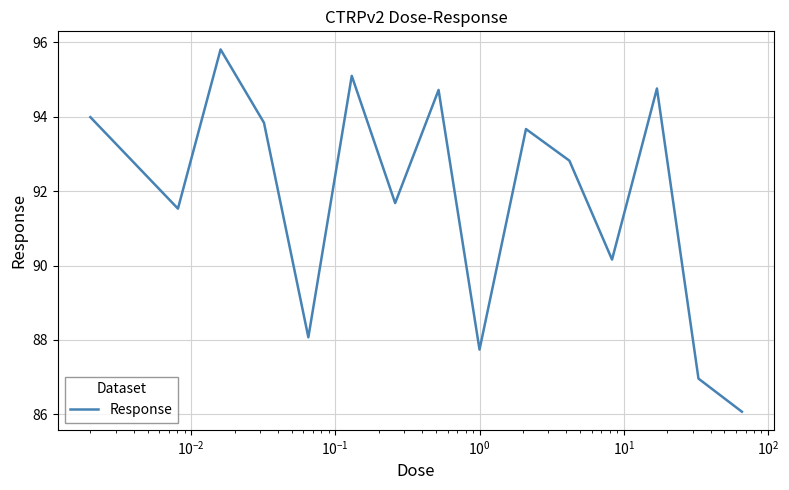

What is the minimum value shown in the chart?

86.1